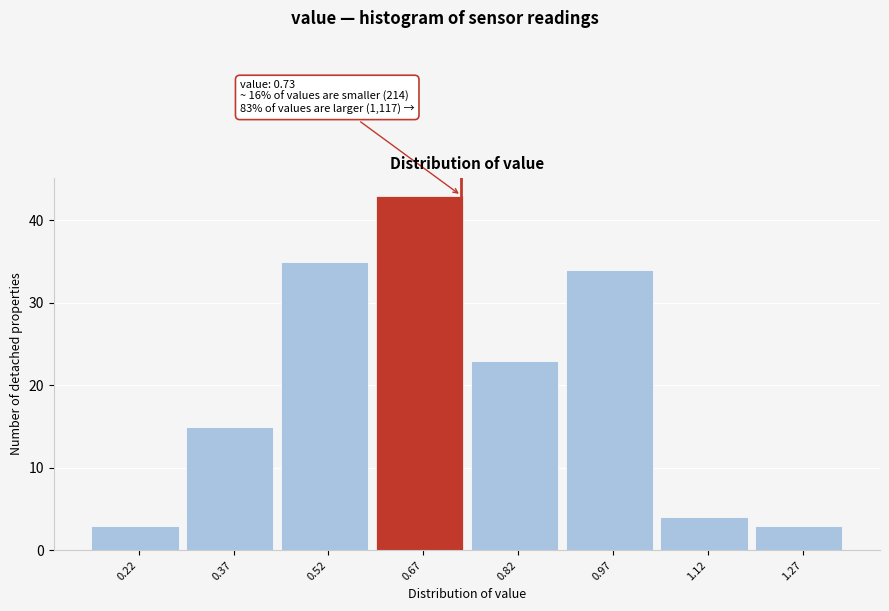

Over which range of the x-axis is the bar tallest?

0.595 to 0.745